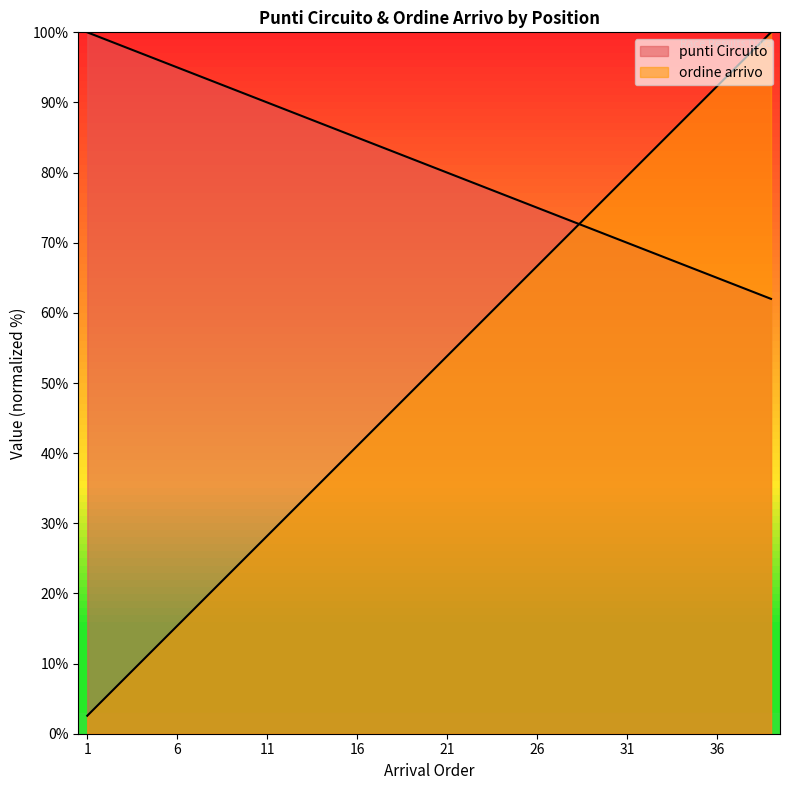

List the series in order of their overall mean, lowest first.

ordine arrivo, punti Circuito